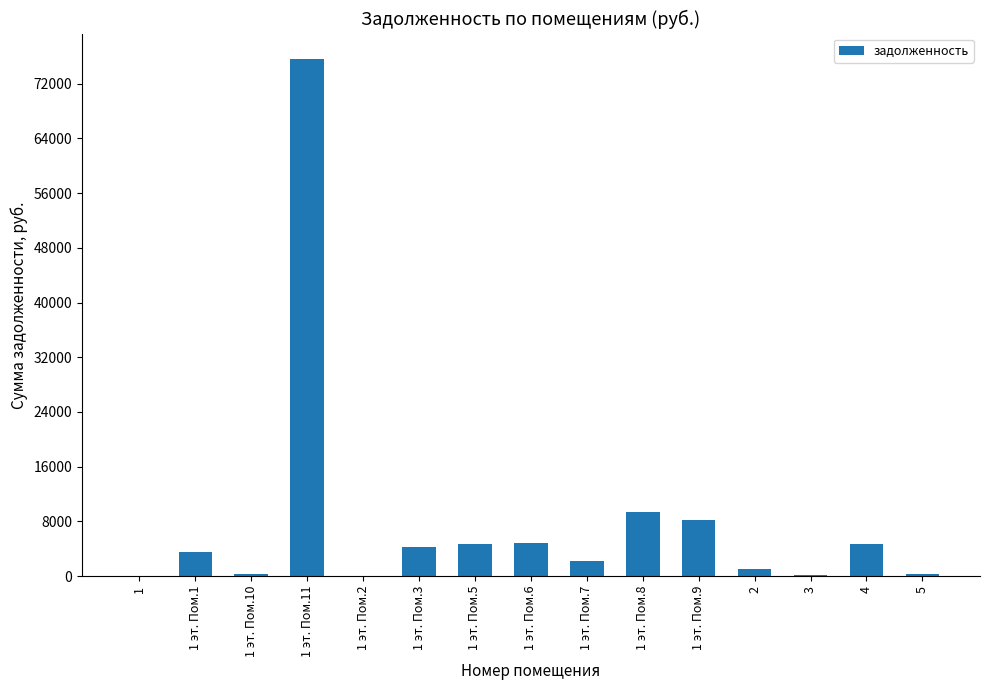

What is the sum of all values?

119575.7